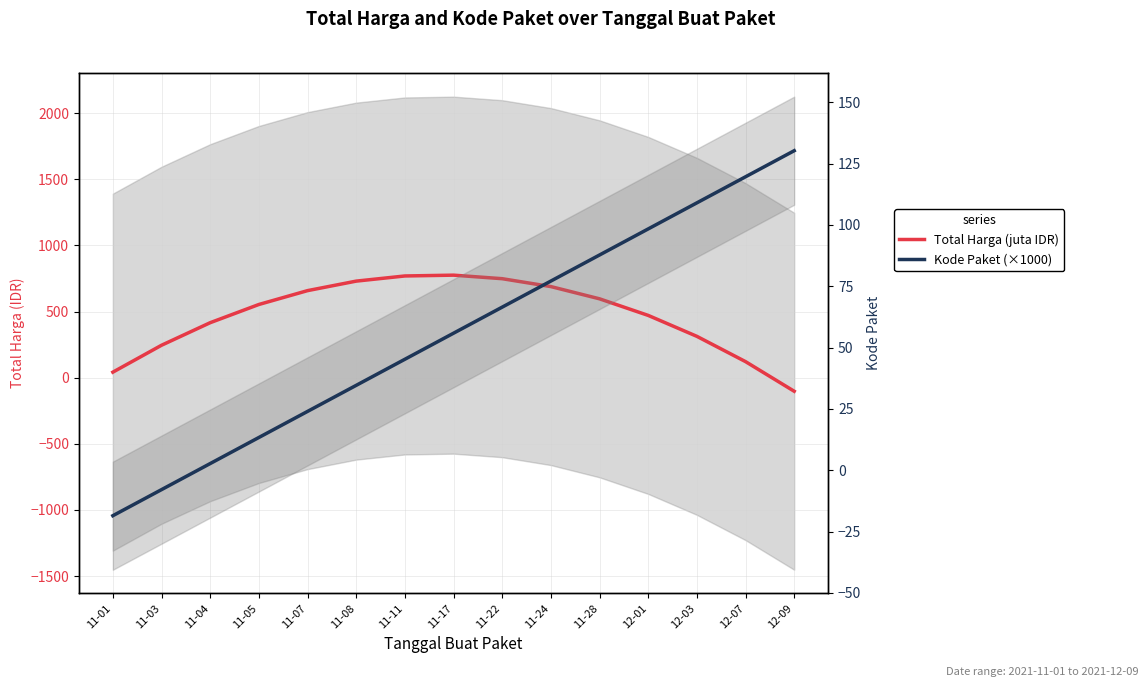

Reading right to left, transcribe all the data shown in this chart.

Total Harga (juta IDR): 12-09=-102.8	12-07=121.2	12-03=312.3	12-01=470.5	11-28=595.9	11-24=688.4	11-22=748.0	11-17=774.8	11-11=768.6	11-08=729.6	11-07=657.8	11-05=553.0	11-04=415.4	11-03=244.9	11-01=41.6
Kode Paket (×1000): 12-09=130.3	12-07=119.6	12-03=109.0	12-01=98.4	11-28=87.7	11-24=77.1	11-22=66.5	11-17=55.9	11-11=45.2	11-08=34.6	11-07=24.0	11-05=13.3	11-04=2.7	11-03=-7.9	11-01=-18.5